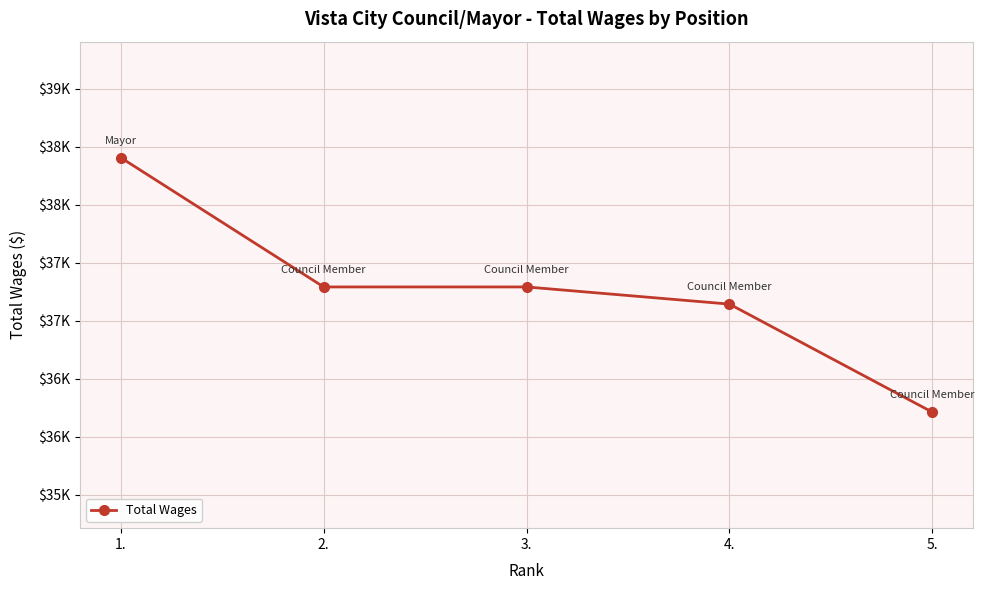

At which category does the chart reach its peak across all series?

1.